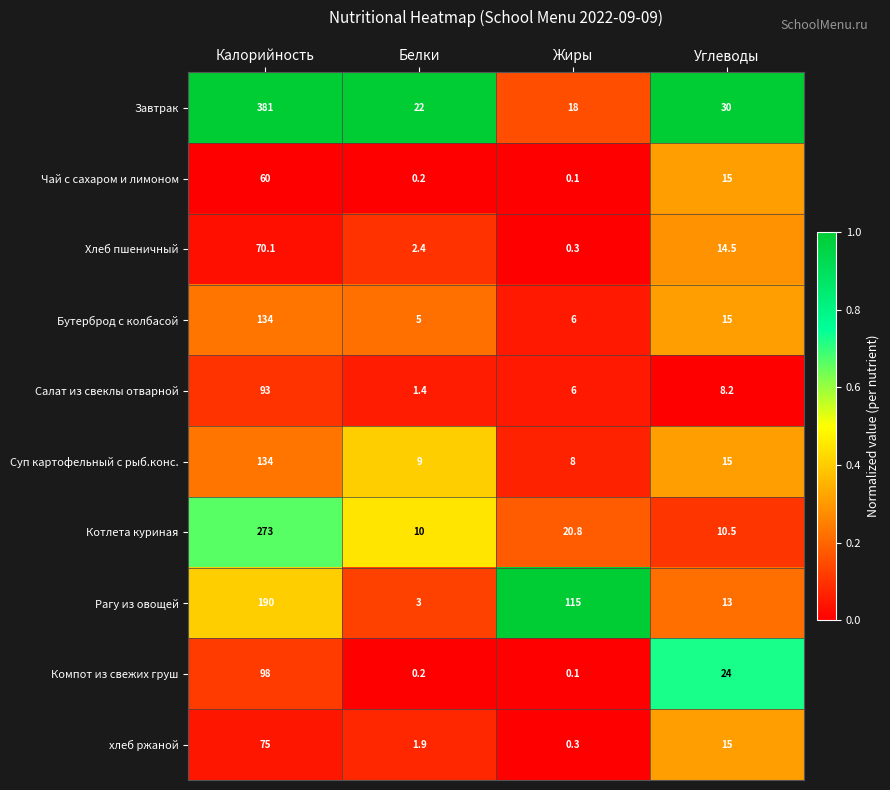

What is the difference between the maximum and minimum values in the Салат из свеклы отварной series?

91.6